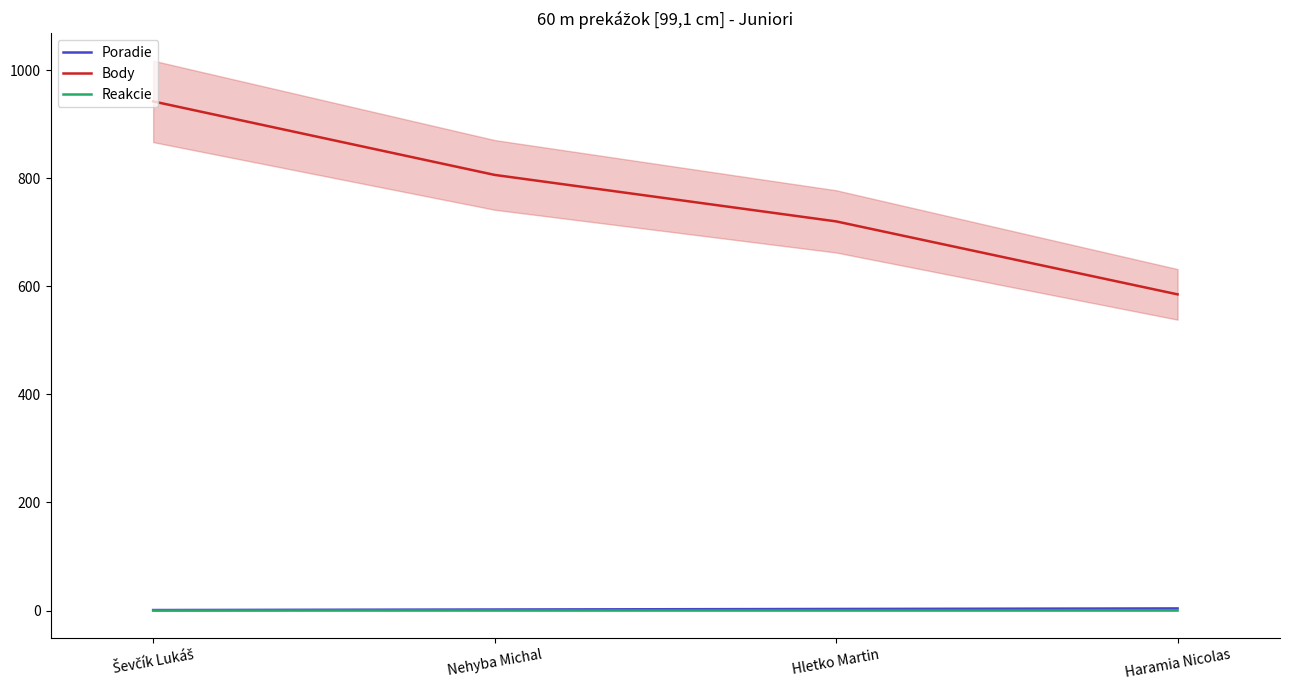

Which category has the lowest value across all series?

Hletko Martin